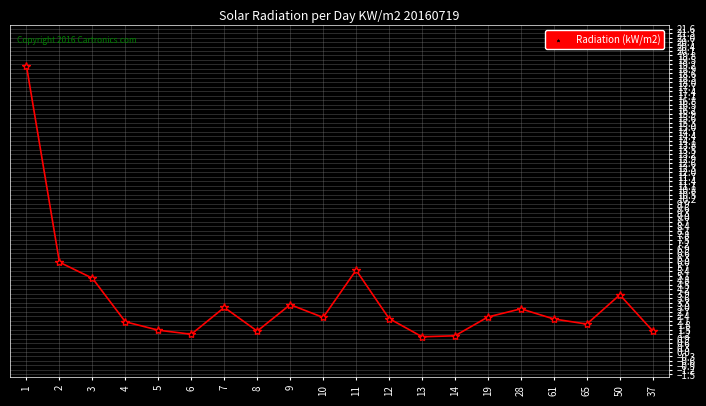

What is the sum of the values at 37 and 28?

4.3